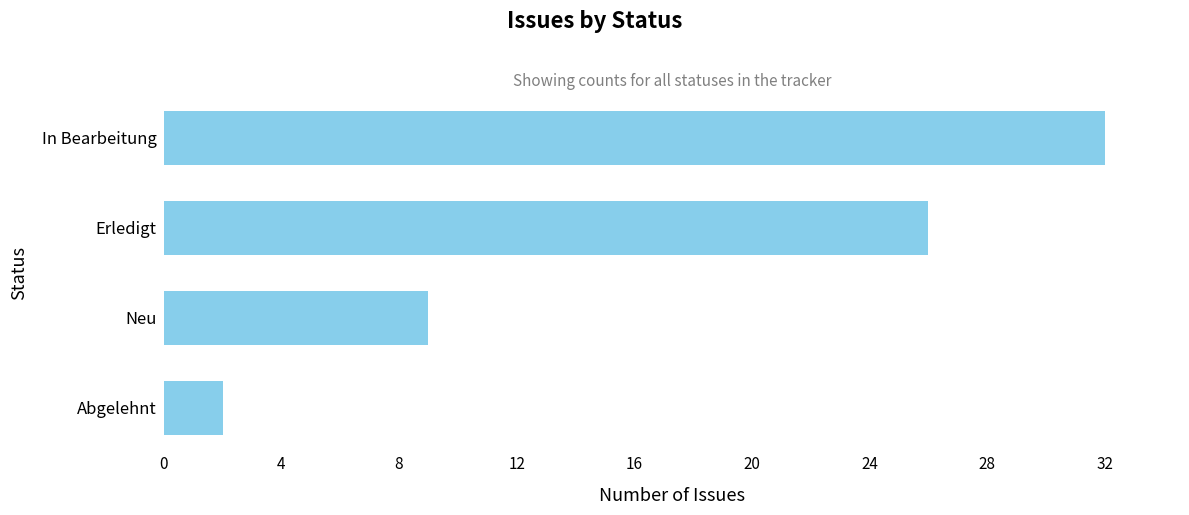

Where is the data nearest to the value 17?

Neu